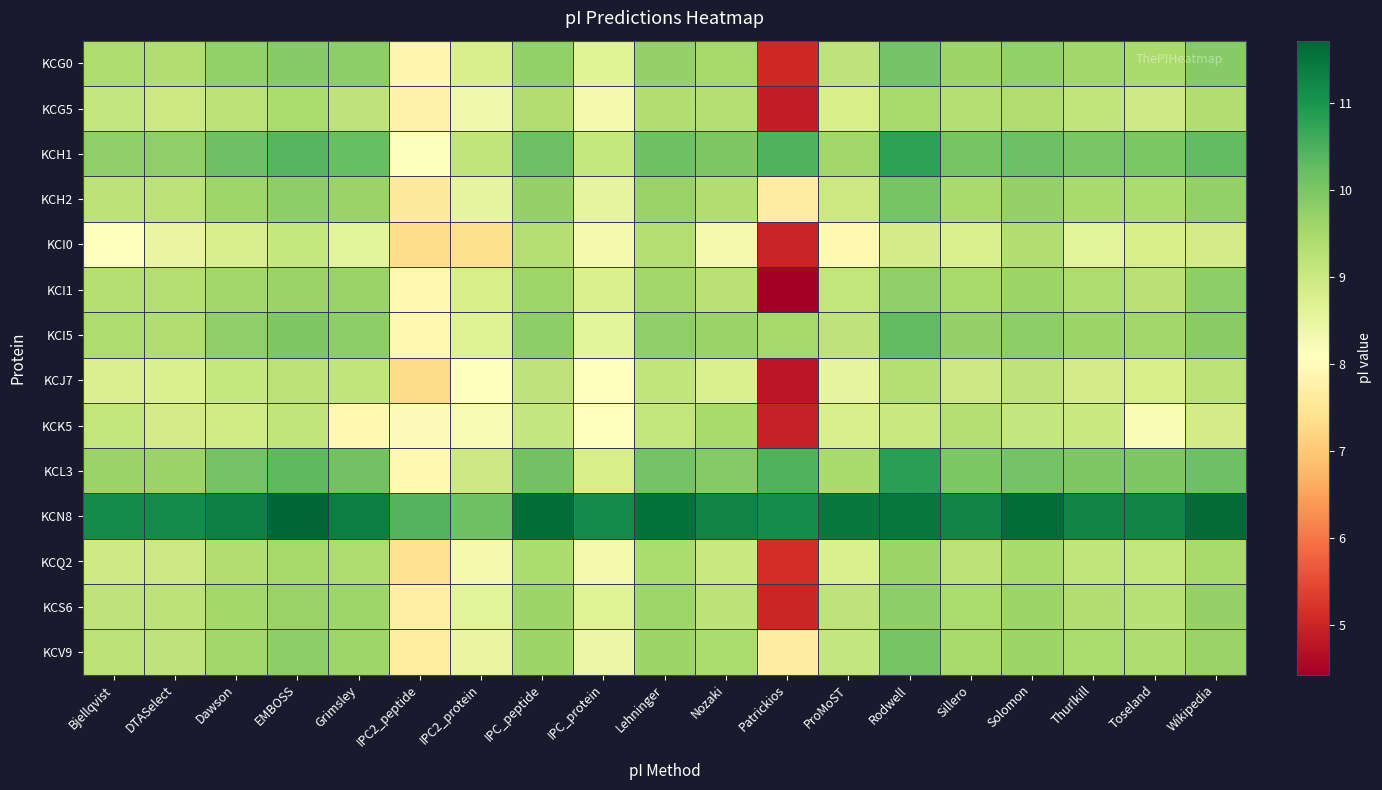

Which series has the widest spread of values?

KCI1